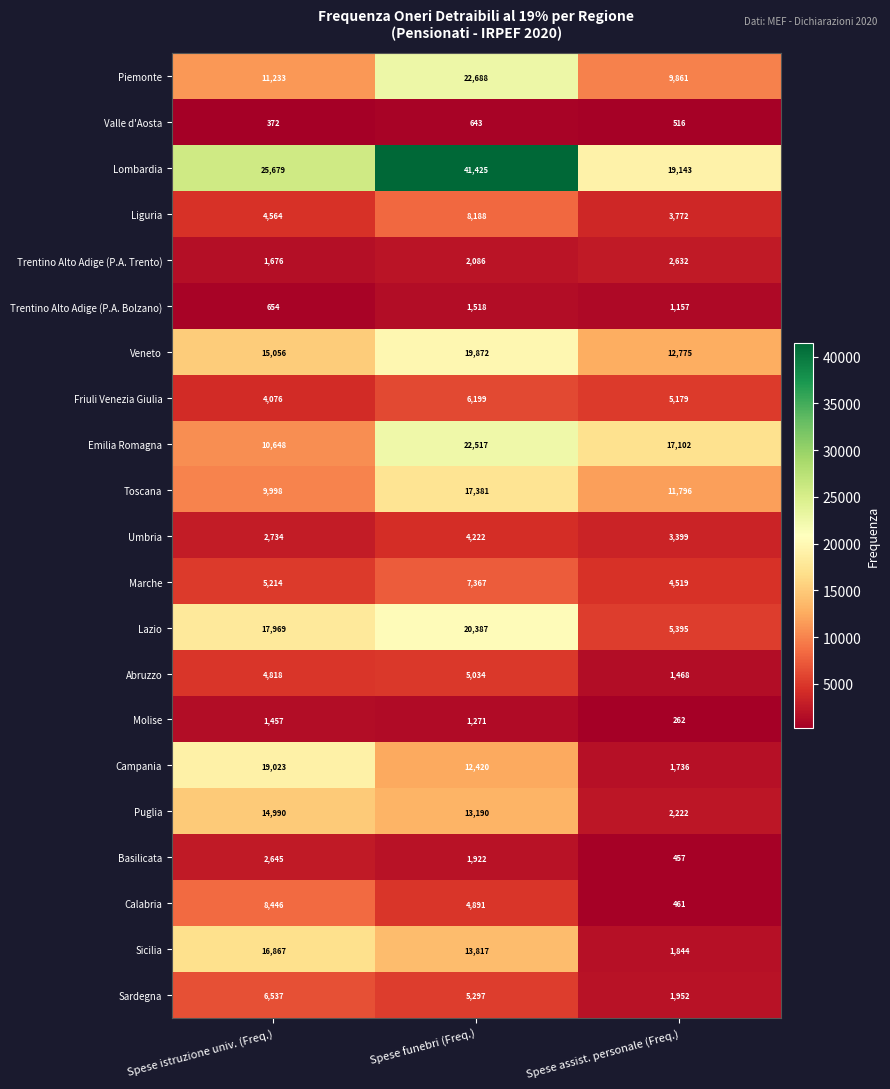

Is the value of Umbria at Spese funebri (Freq.) greater than the value of Sardegna at Spese funebri (Freq.)?

No